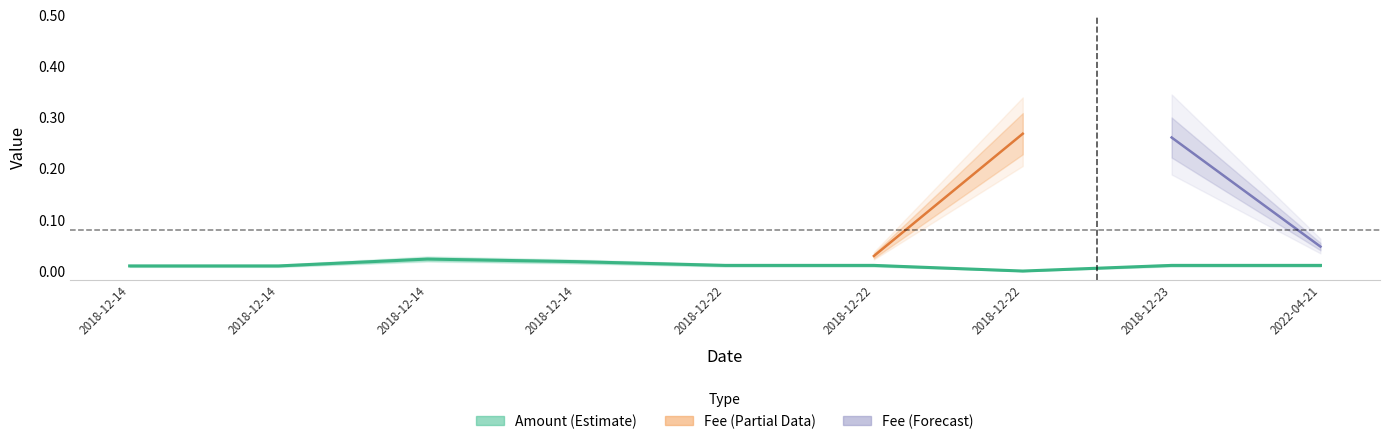

True or false: Amount and Fee intersect in this chart.

False